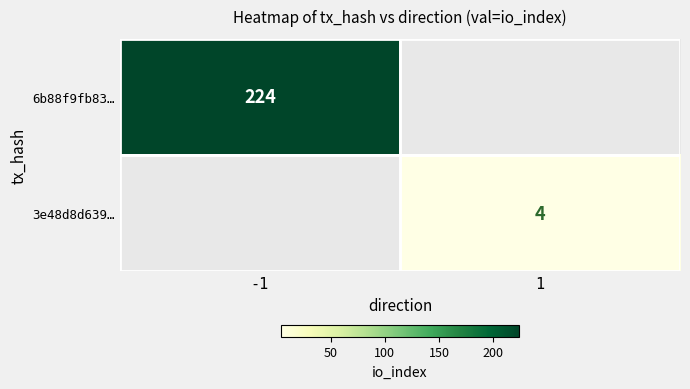

True or false: 3e48d8d639… has a value of 6 at 1.

False